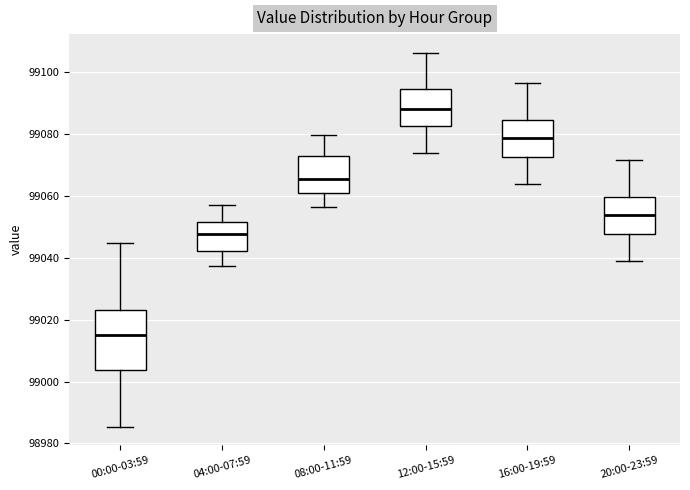

Reading left to right, transcribe this box plot: for each box, give where its median line is, the range the box spans, and where its two whiskers end, as read against the y-axis. The values are not printed on the chart, so give them approximately, as read against the axis.

00:00-03:59: median 99016, box 99004 to 99022, whiskers 98986 to 99044
04:00-07:59: median 99048, box 99042 to 99052, whiskers 99038 to 99058
08:00-11:59: median 99066, box 99062 to 99072, whiskers 99056 to 99080
12:00-15:59: median 99088, box 99082 to 99094, whiskers 99074 to 99106
16:00-19:59: median 99078, box 99072 to 99084, whiskers 99064 to 99096
20:00-23:59: median 99054, box 99048 to 99060, whiskers 99040 to 99072